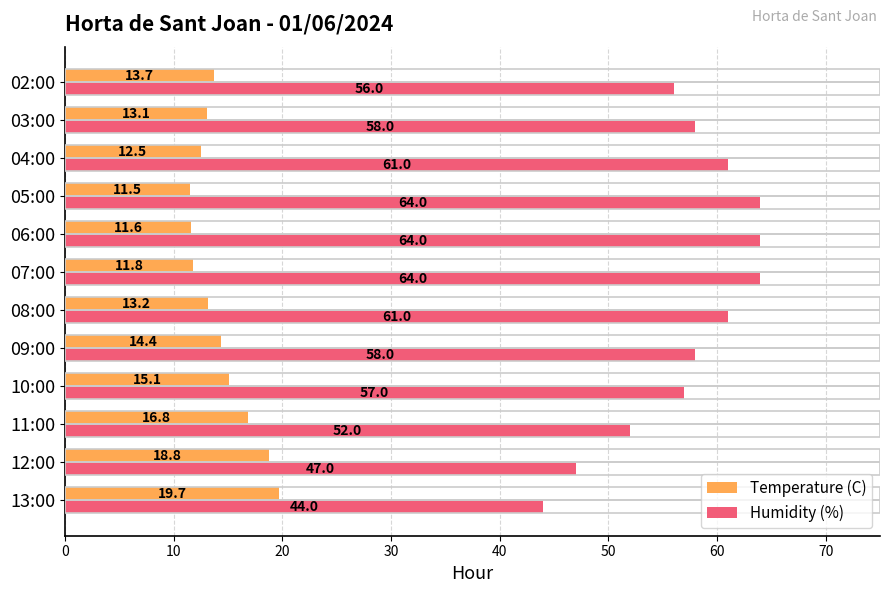

What is the minimum value for Humidity (%)?

44.0